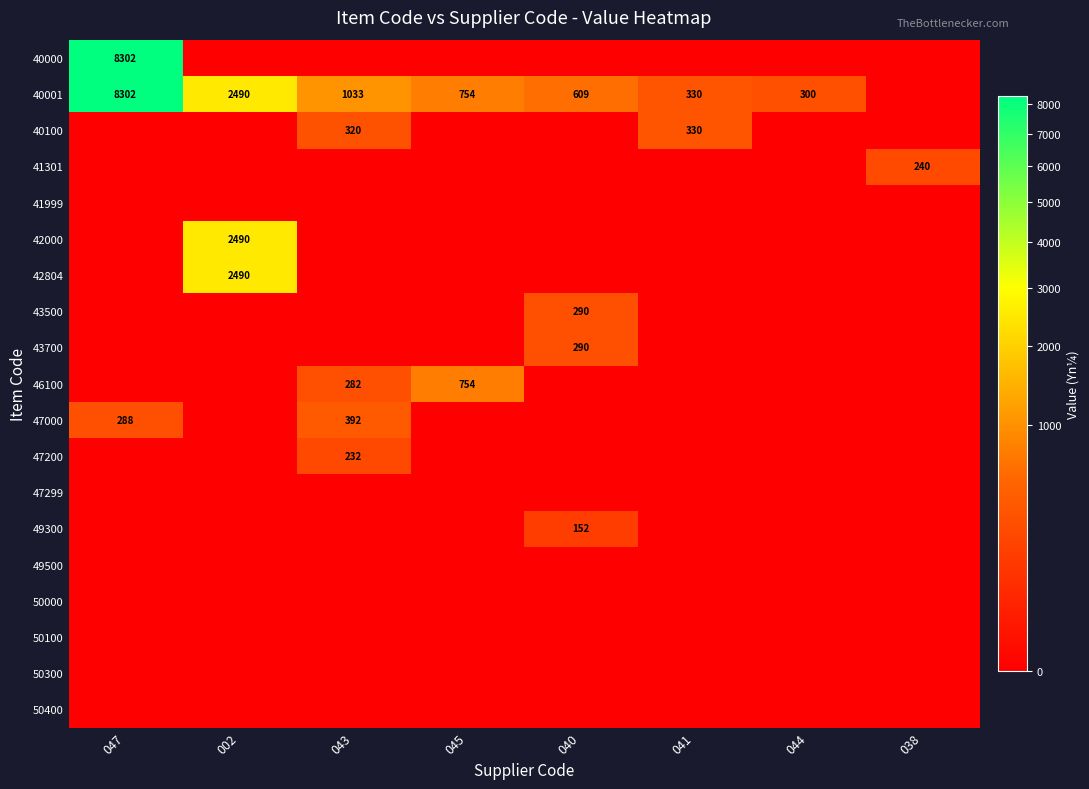

The 46100 series shows 251 at 045. True or false?

False